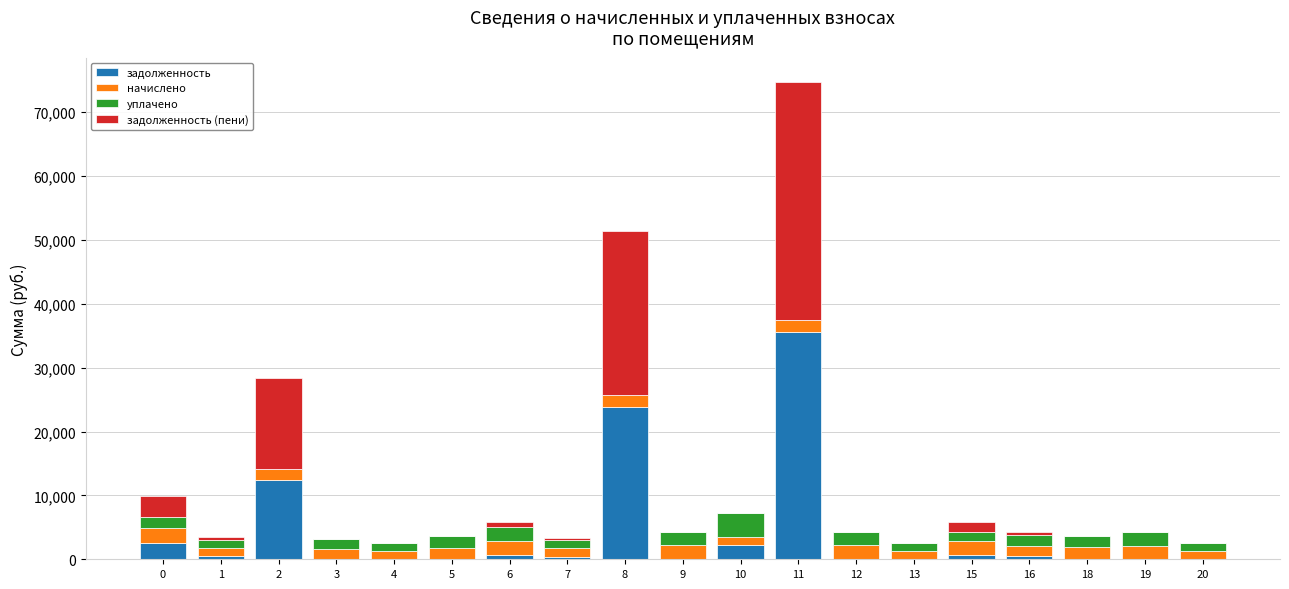

At which category is the sum across all series the highest?

11